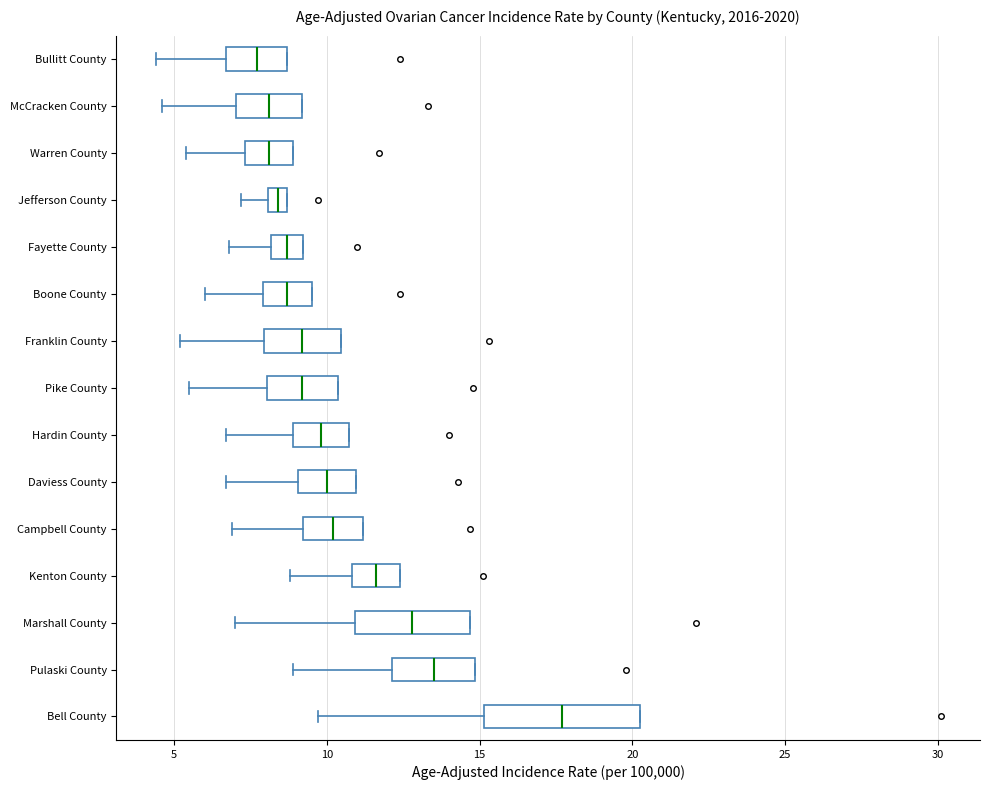

Comparing the boxes themselves (not the whiskers), which one is the widest?

Bell County